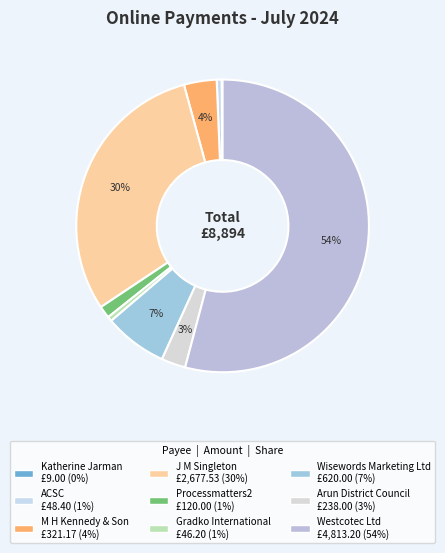

Approximately how many times larger is the value at Processmatters2 compared to Wisewords Marketing Ltd?

0.2